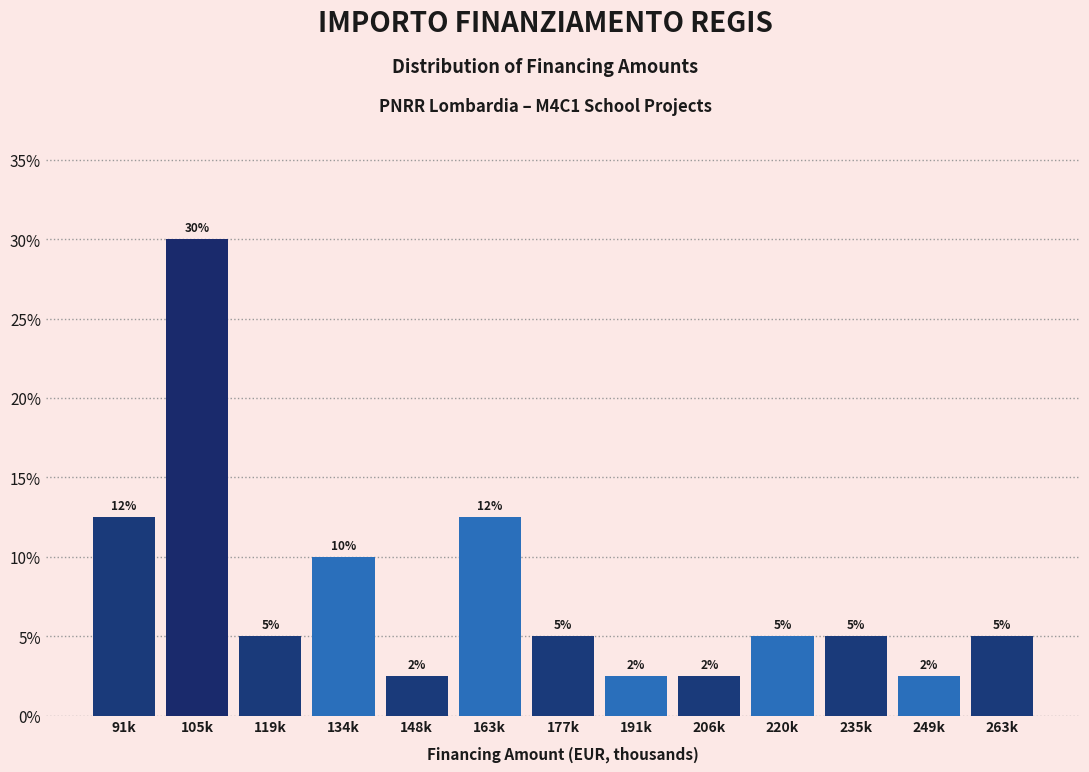

Where does the data first go above 5?

91k